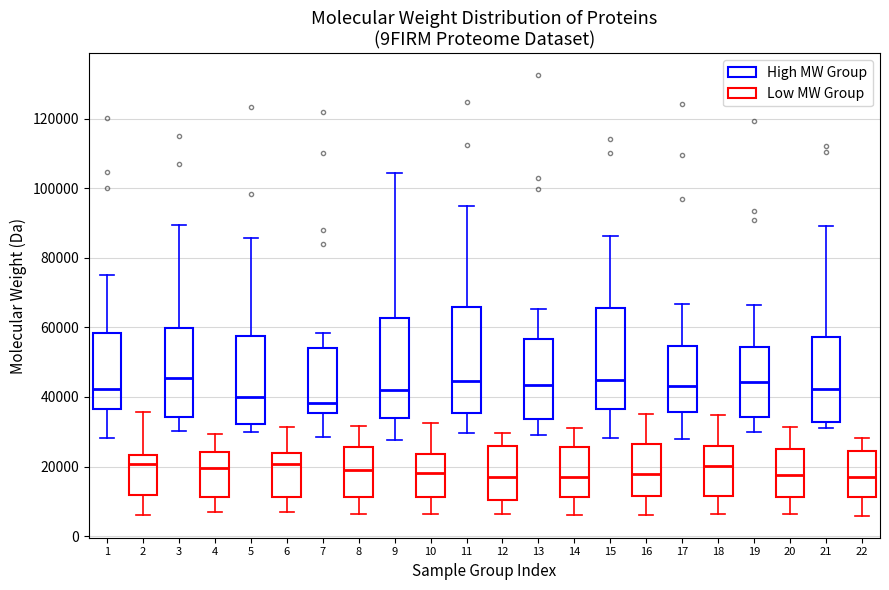

Reading left to right, read every box against the y-axis: the position of its median line, the range the box covers, and the ends of its whiskers. The values are not printed on the chart, so give them approximately, as read against the axis.

1: median 42000, box 36000 to 58000, whiskers 28000 to 74000
2: median 20000, box 12000 to 24000, whiskers 6000 to 36000
3: median 46000, box 34000 to 60000, whiskers 30000 to 90000
4: median 20000, box 12000 to 24000, whiskers 6000 to 30000
5: median 40000, box 32000 to 58000, whiskers 30000 to 86000
6: median 20000, box 12000 to 24000, whiskers 6000 to 32000
7: median 38000, box 36000 to 54000, whiskers 28000 to 58000
8: median 18000, box 12000 to 26000, whiskers 6000 to 32000
9: median 42000, box 34000 to 62000, whiskers 28000 to 104000
10: median 18000, box 12000 to 24000, whiskers 6000 to 32000
11: median 44000, box 36000 to 66000, whiskers 30000 to 94000
12: median 18000, box 10000 to 26000, whiskers 6000 to 30000
13: median 44000, box 34000 to 56000, whiskers 30000 to 66000
14: median 18000, box 12000 to 26000, whiskers 6000 to 32000
15: median 44000, box 36000 to 66000, whiskers 28000 to 86000
16: median 18000, box 12000 to 26000, whiskers 6000 to 36000
17: median 44000, box 36000 to 54000, whiskers 28000 to 66000
18: median 20000, box 12000 to 26000, whiskers 6000 to 34000
19: median 44000, box 34000 to 54000, whiskers 30000 to 66000
20: median 18000, box 12000 to 26000, whiskers 6000 to 32000
21: median 42000, box 32000 to 58000, whiskers 32000 (just below the box's lower edge) to 90000
22: median 16000, box 12000 to 24000, whiskers 6000 to 28000